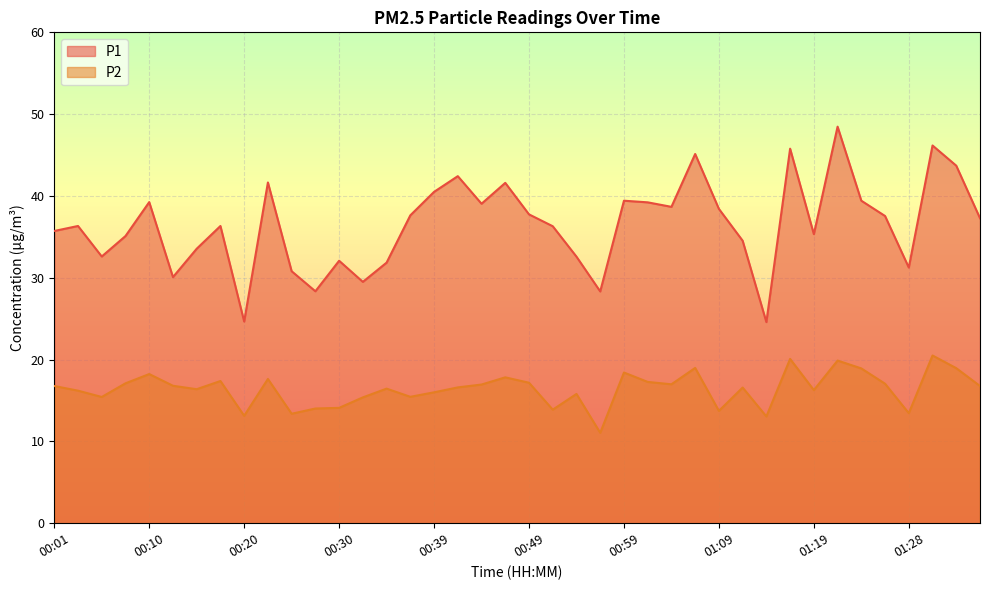

True or false: P1 and P2 intersect in this chart.

False